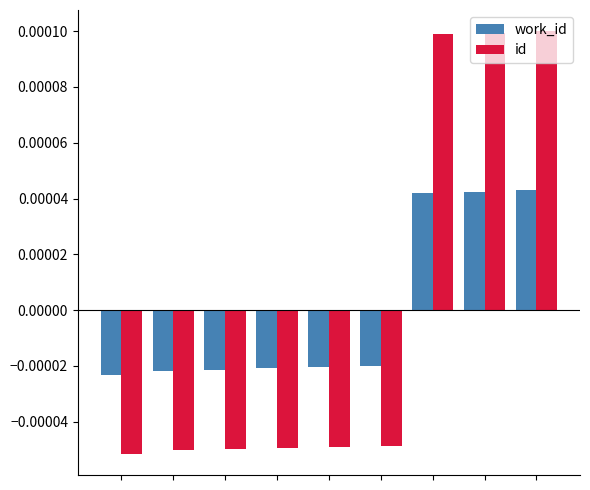

How many negative values does the id series have?

6